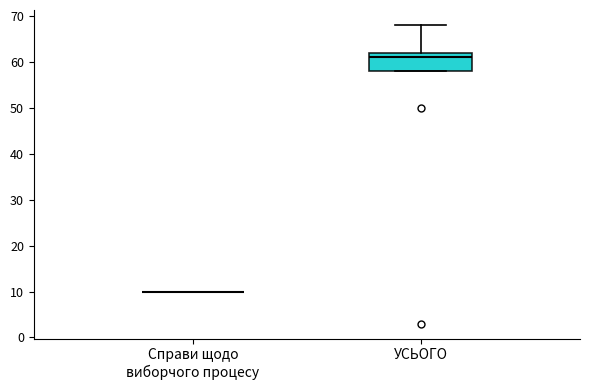

Comparing the boxes themselves (not the whiskers), which one is the tallest?

УСЬОГО